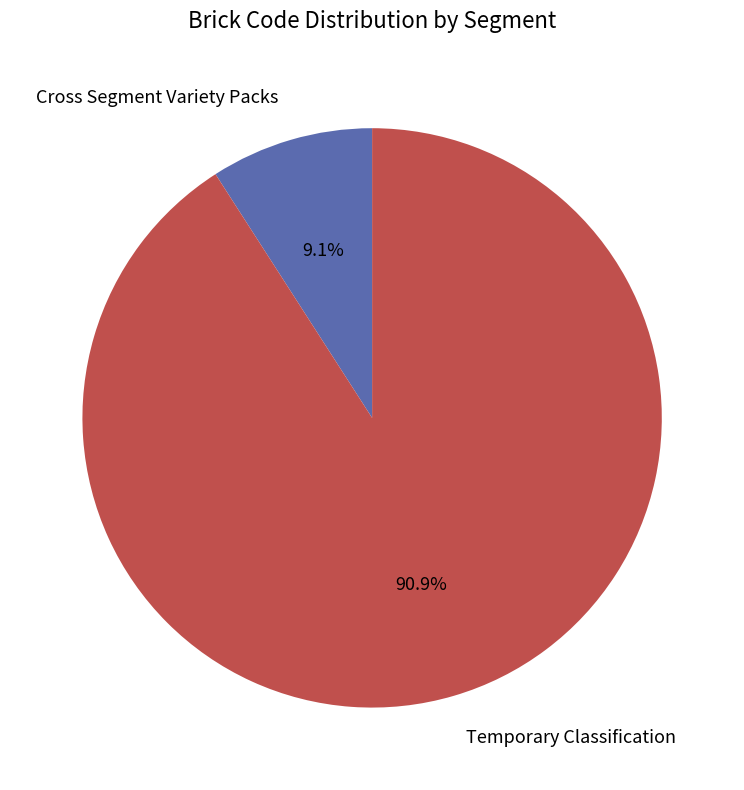

Is it true that Temporary Classification is 96% of the pie?

False